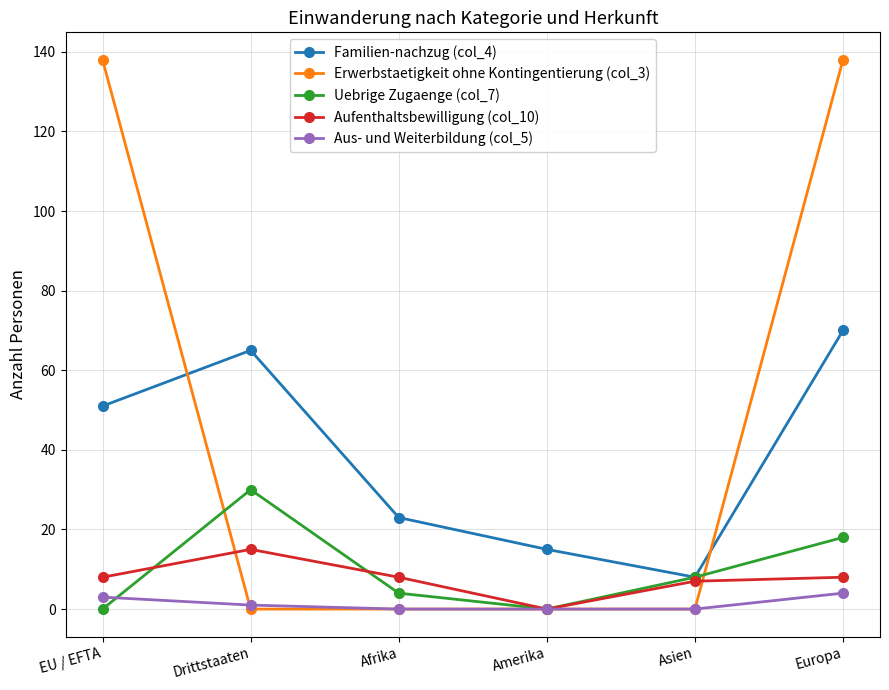

After their last crossing, which series has the higher values: Familien-nachzug (col_4) or Erwerbstaetigkeit ohne Kontingentierung (col_3)?

Erwerbstaetigkeit ohne Kontingentierung (col_3)